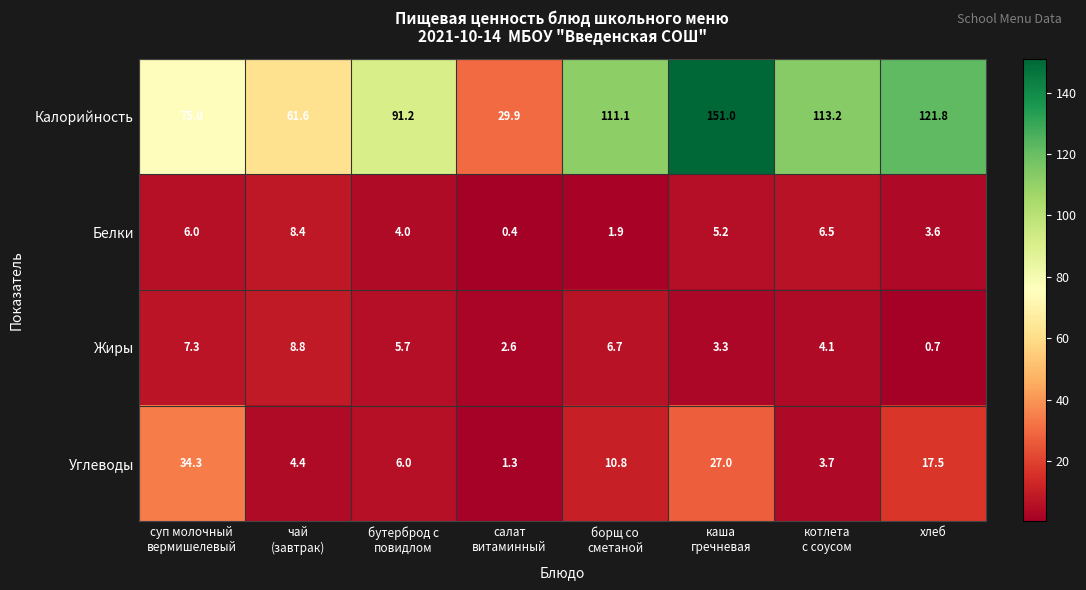

What is the greatest value displayed?

151.0